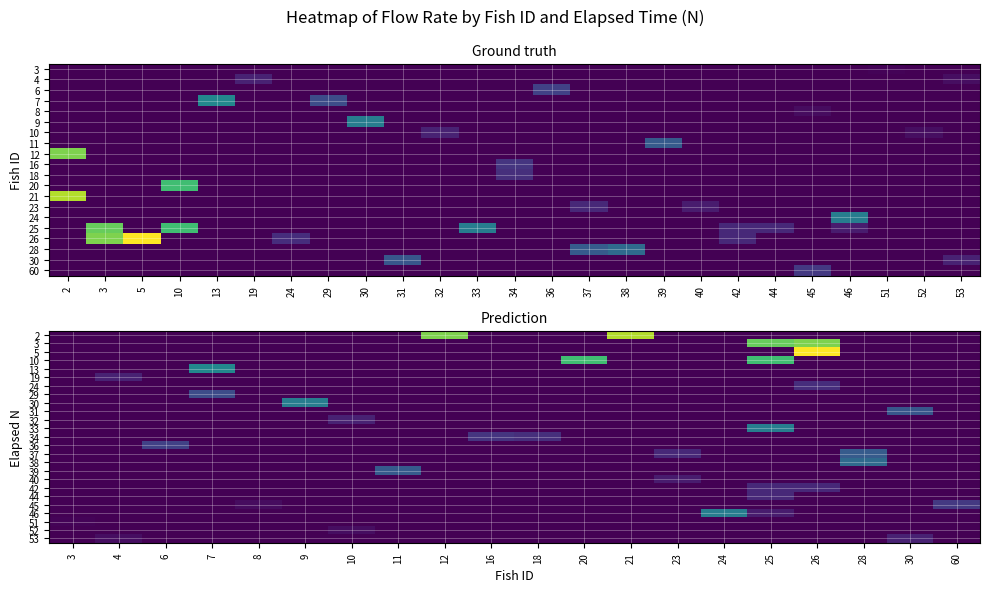

How many values in 53 are above zero?

2